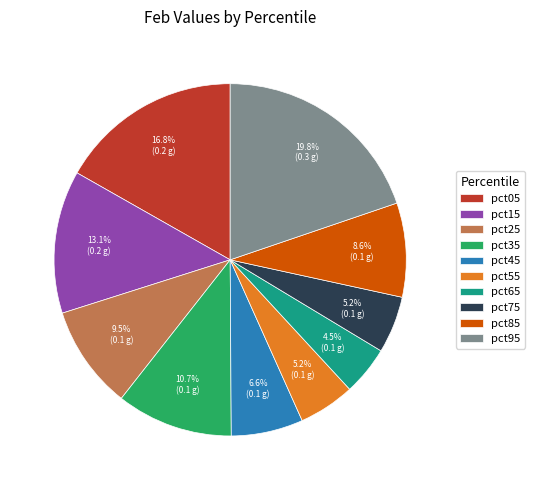

To the nearest percent, what portion does pct05 represent?

17%